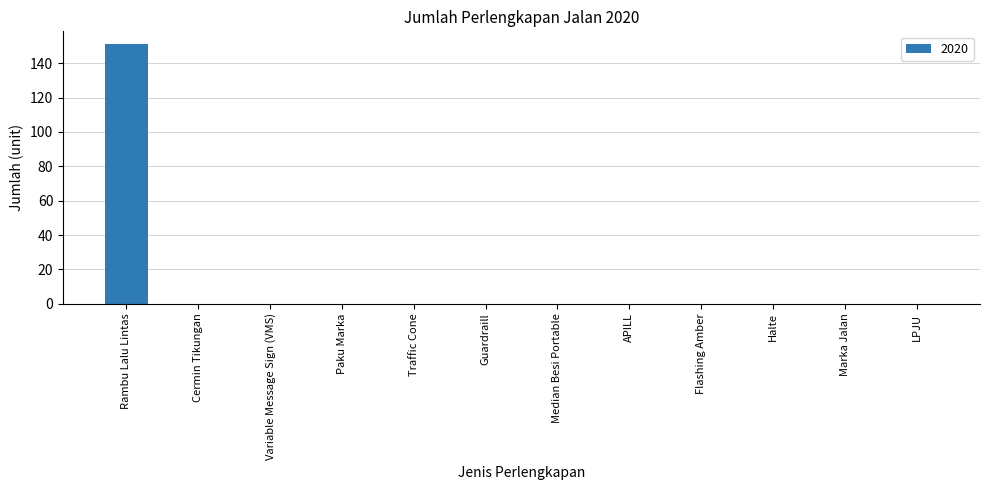

Reading right to left, extract all data points from this chart.

0	0	0	0	0	0	0	0	0	0	0	151